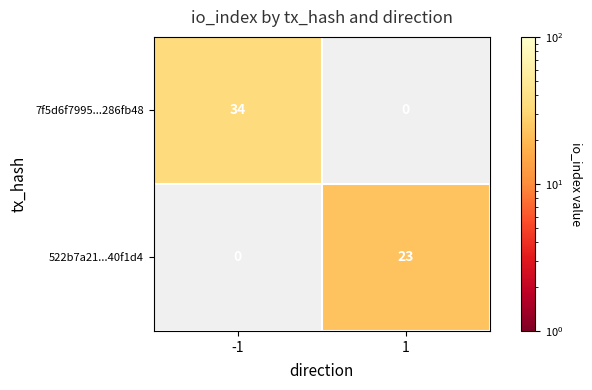

The 522b7a21...40f1d4 series shows 23 at 1. True or false?

True